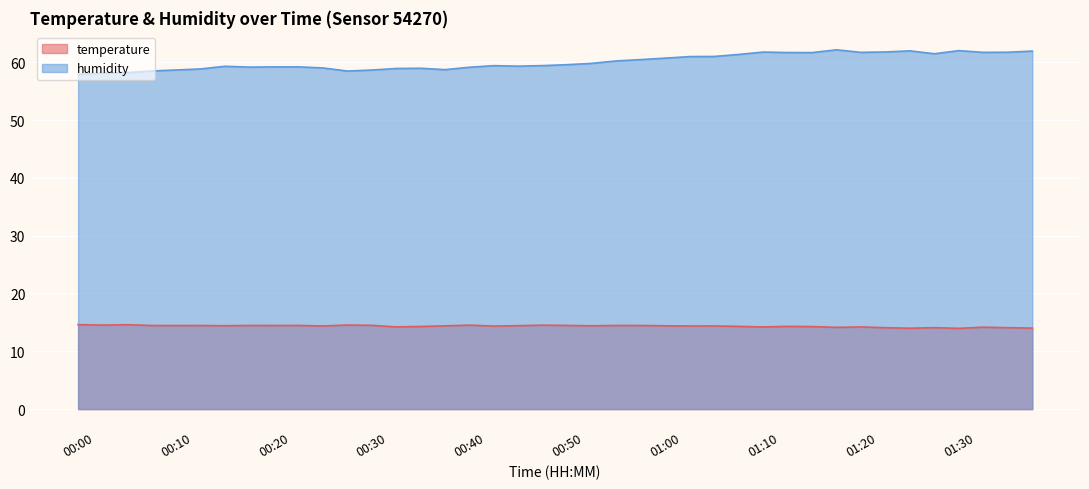

At which category is the sum across all series the highest?

01:17